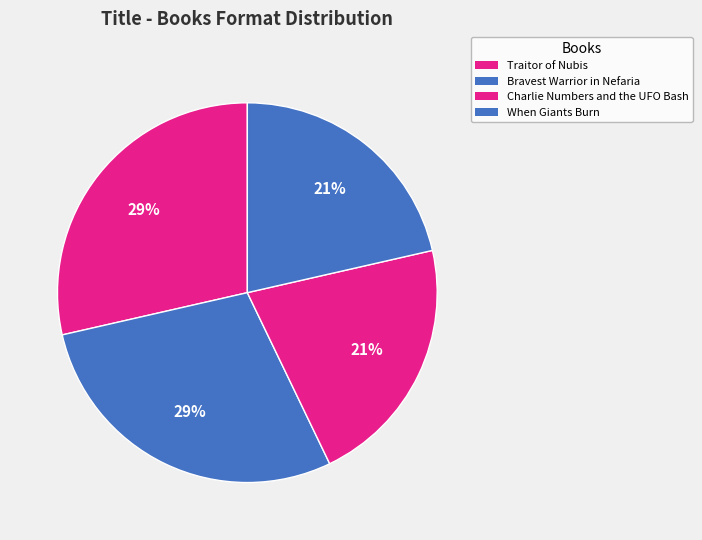

To the nearest percent, what is the average slice percentage?

25%